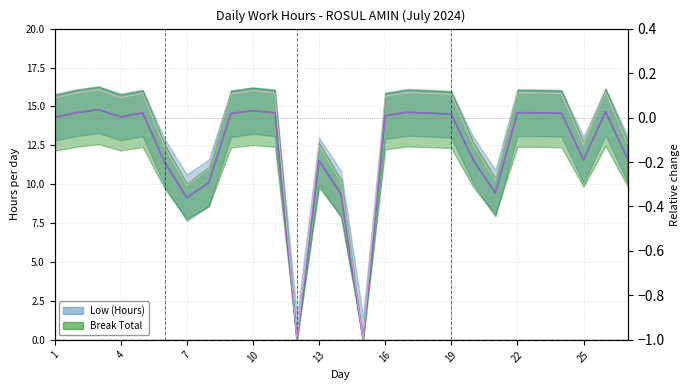

The chart shows a value of 14.6 at 11. True or false?

True